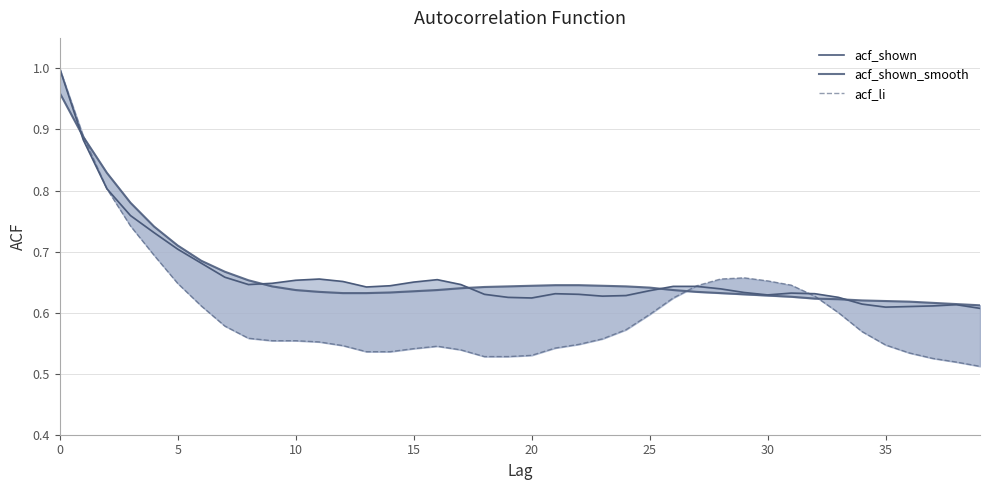

What are all the series names shown in the legend?

acf_shown, acf_shown_smooth, acf_li